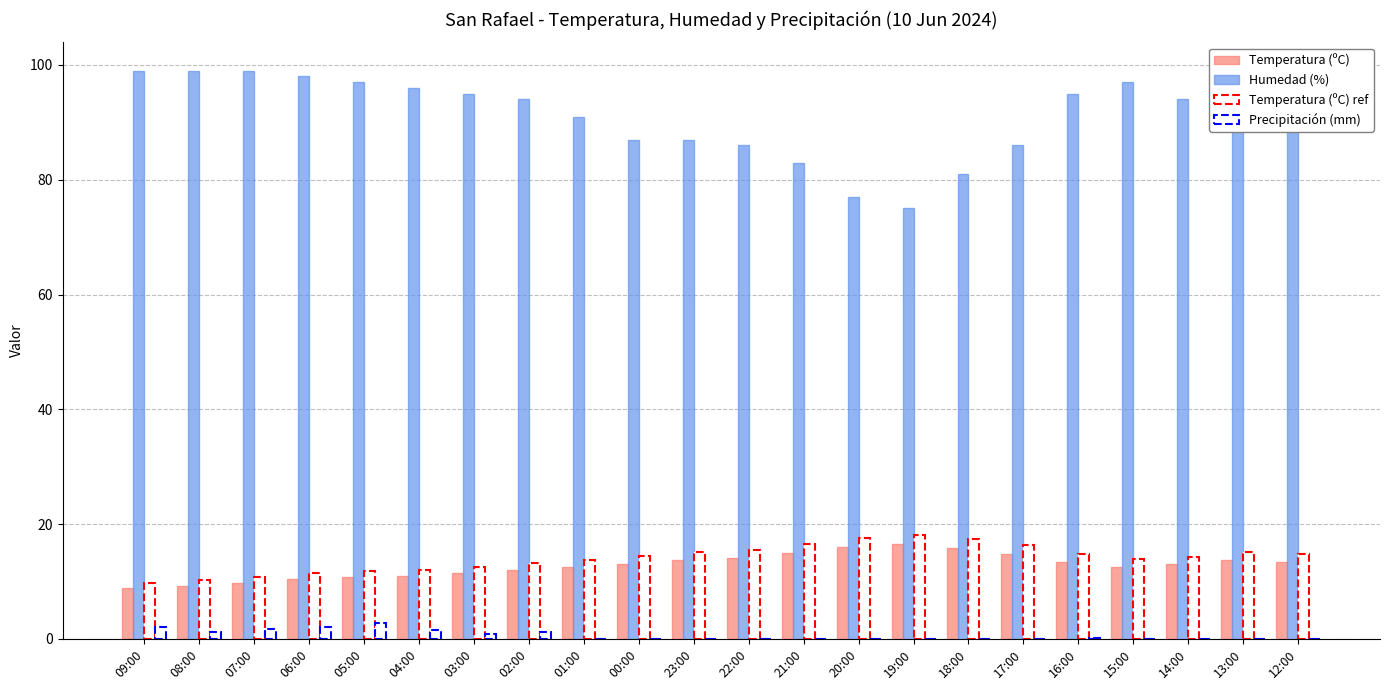

How many distinct data groups are displayed?

4